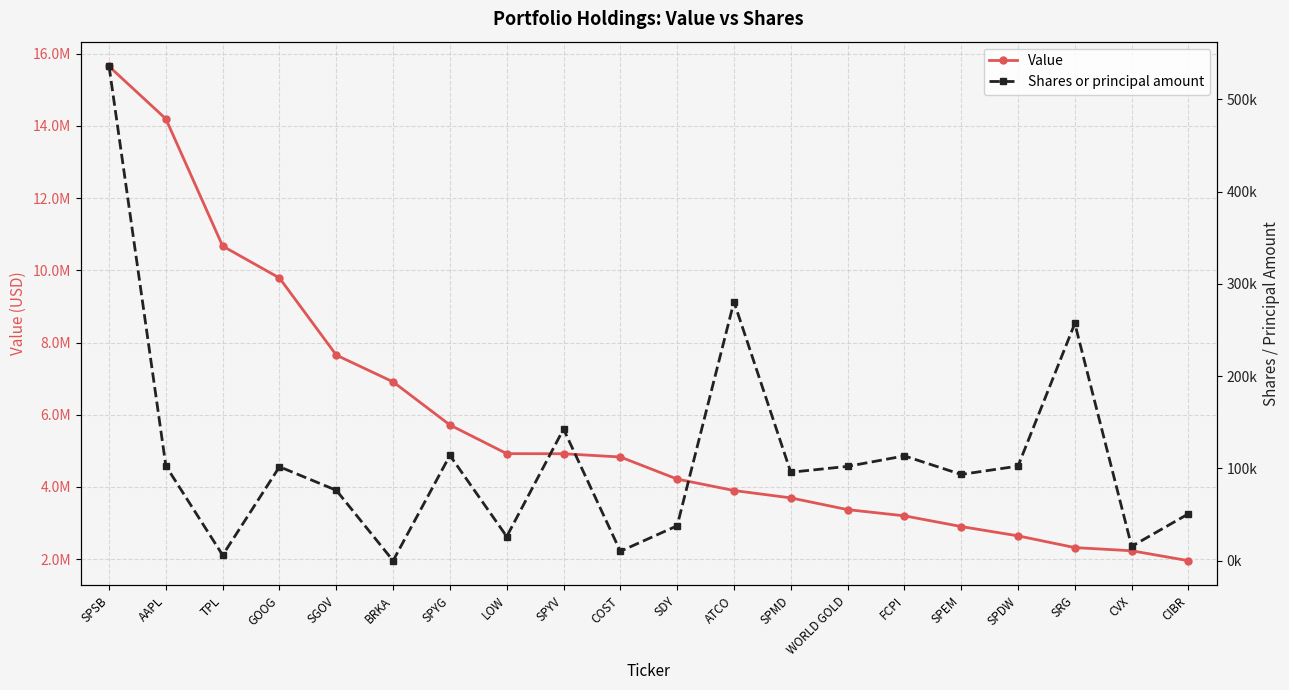

Rank the series by their average value, from highest to lowest.

Value, Shares or principal amount